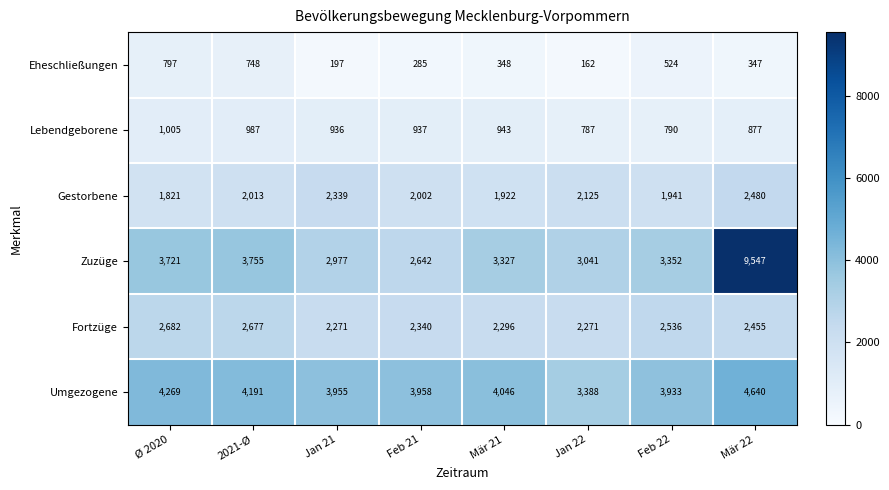

How many categories are shown in the chart?

8